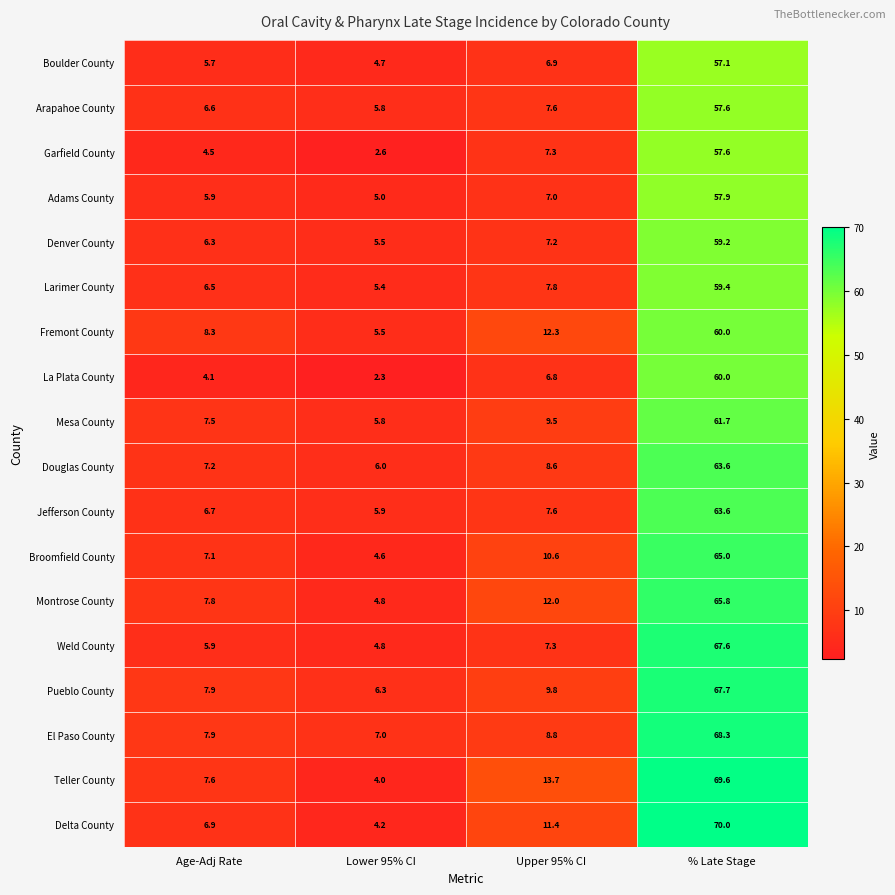

Which series has the largest total across all categories?

Teller County